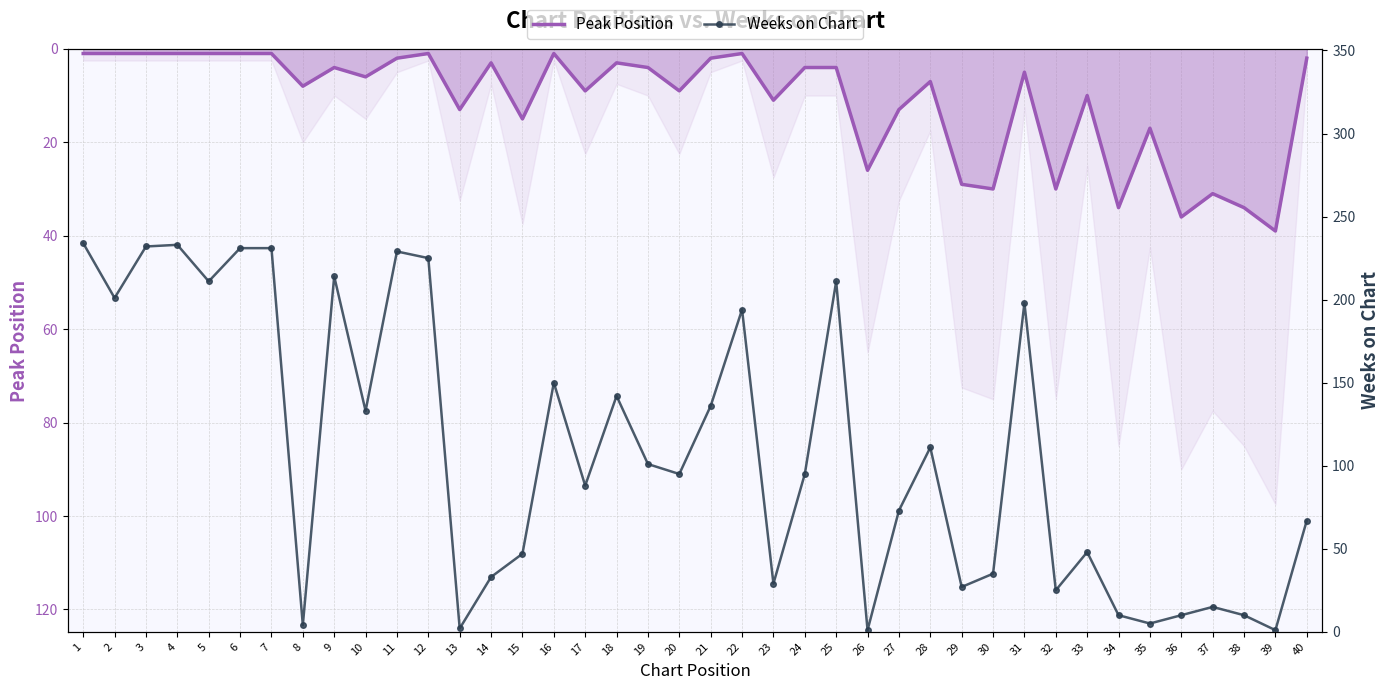

Reading left to right, list all the values displayed in this chart.

Peak Position: 1	1	1	1	1	1	1	8	4	6	2	1	13	3	15	1	9	3	4	9	2	1	11	4	4	26	13	7	29	30	5	30	10	34	17	36	31	34	39	2
Weeks on Chart: 234	201	232	233	211	231	231	4	214	133	229	225	2	33	47	150	88	142	101	95	136	194	29	95	211	1	73	111	27	35	198	25	48	10	5	10	15	10	1	67